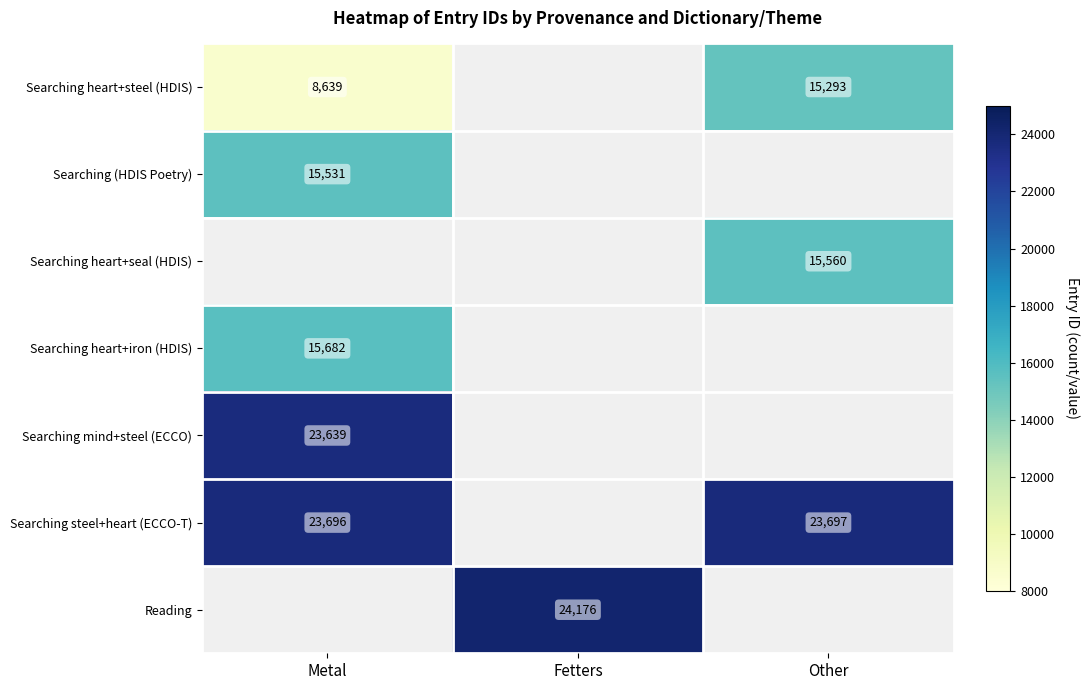

The Searching steel+heart (ECCO-T) series shows 23697 at Other. True or false?

True